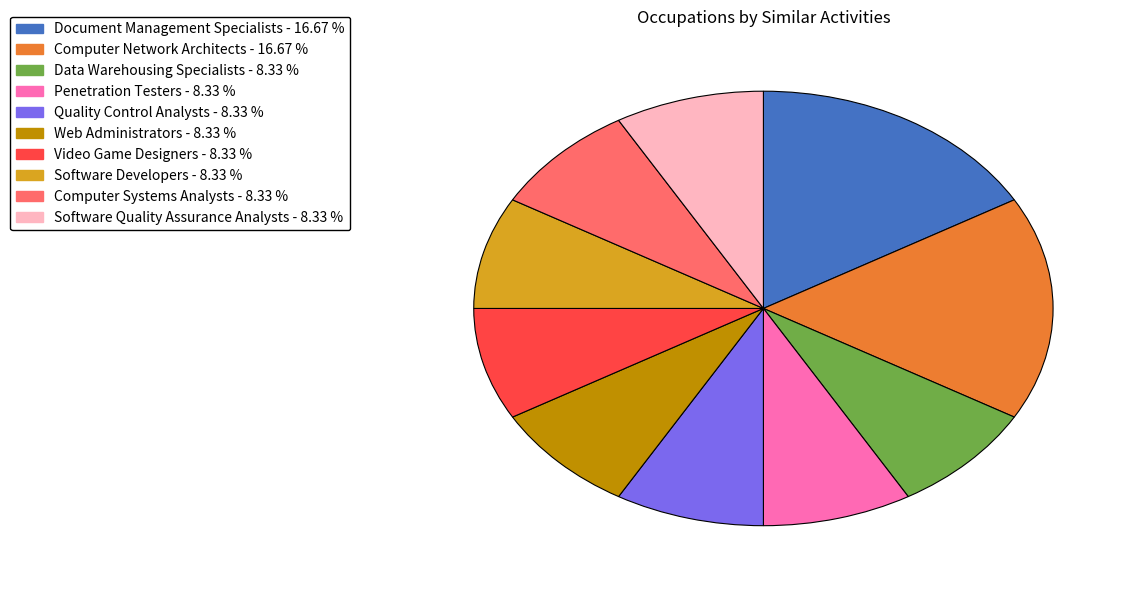

True or false: Video Game Designers accounts for 1% of the total.

False